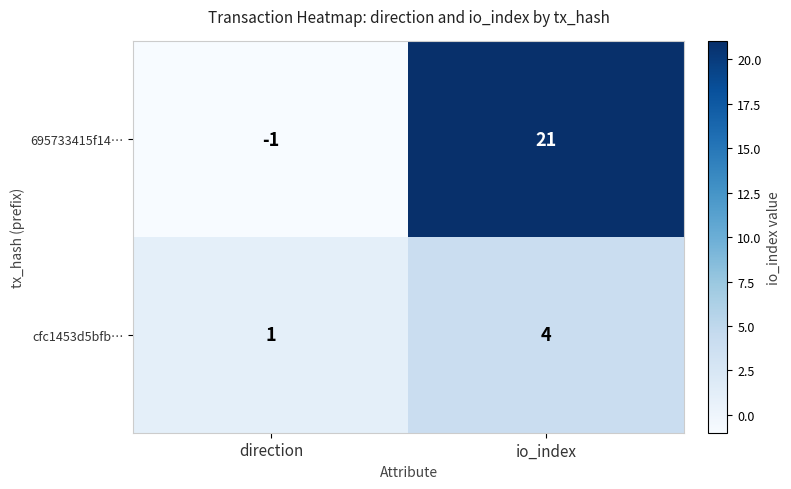

Which series has the widest spread of values?

695733415f14…